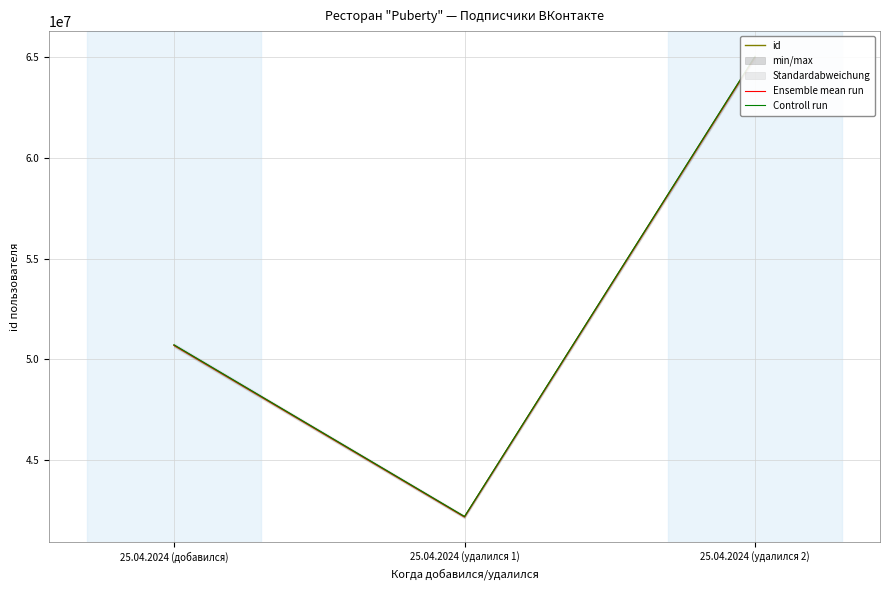

Count the number of categories in the chart.

3